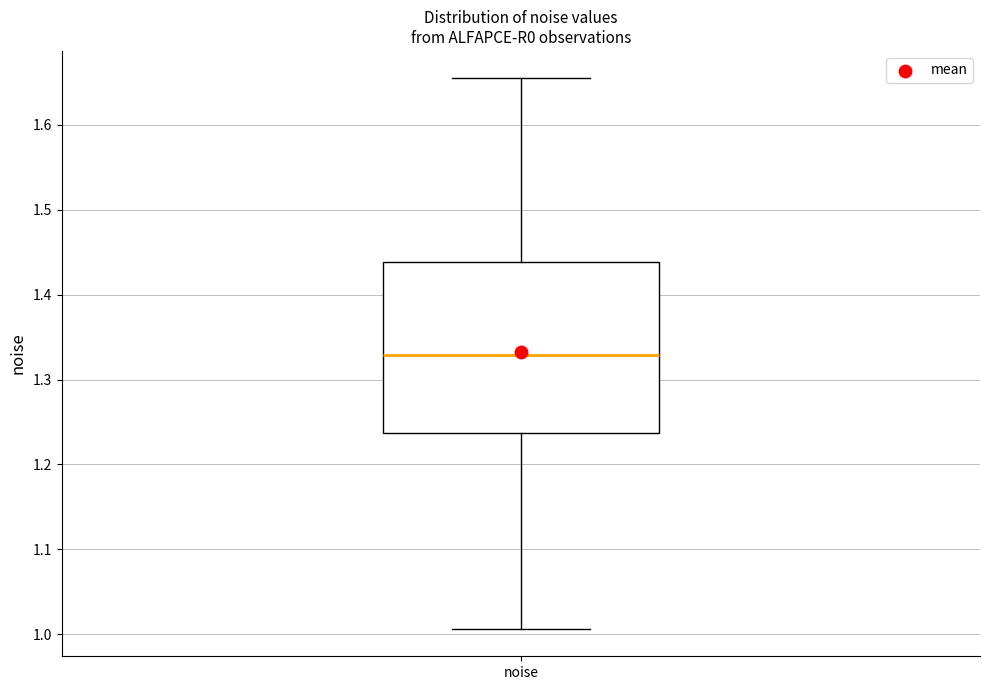

Transcribe this box plot: give where the median line is, the range the box spans, and where the two whiskers end, as read against the y-axis. The values are not printed on the chart, so give them approximately, as read against the axis.

median 1.33, box 1.24 to 1.44, whiskers 1.01 to 1.65